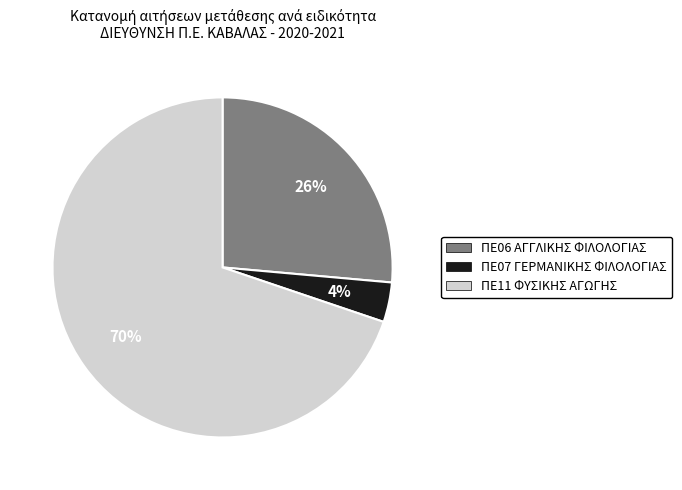

To the nearest percent, what percentage of the pie is ΠΕ07 ΓΕΡΜΑΝΙΚΗΣ ΦΙΛΟΛΟΓΙΑΣ?

4%